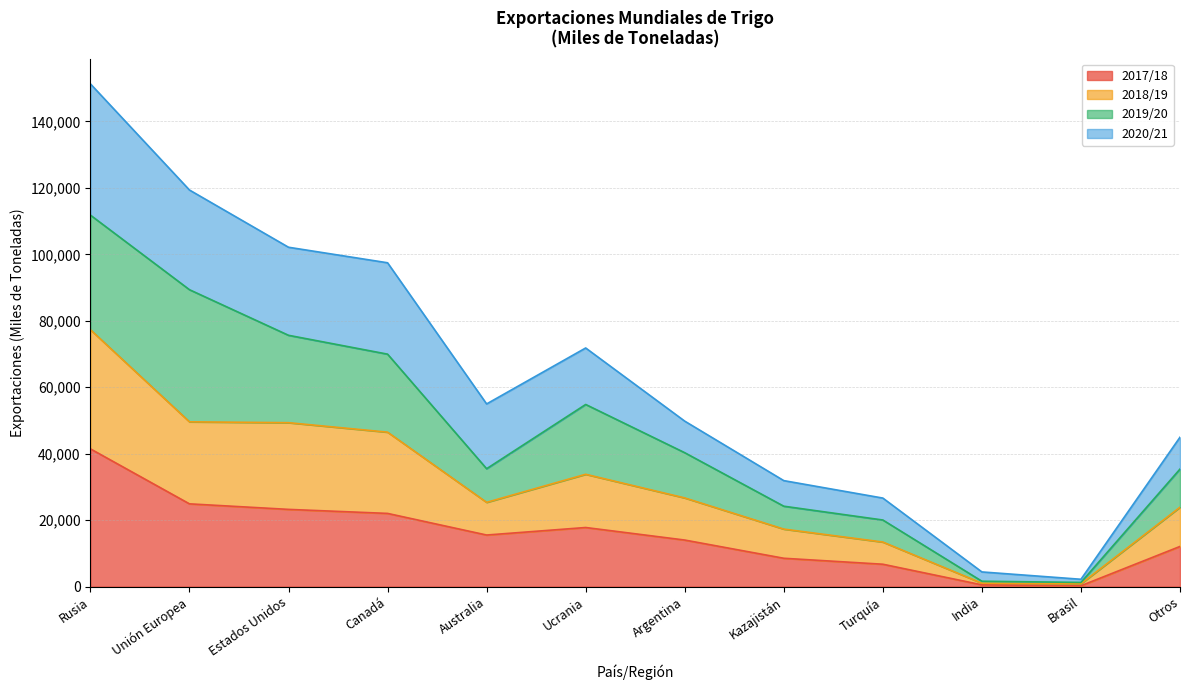

What are all the series names shown in the legend?

2017/18, 2018/19, 2019/20, 2020/21